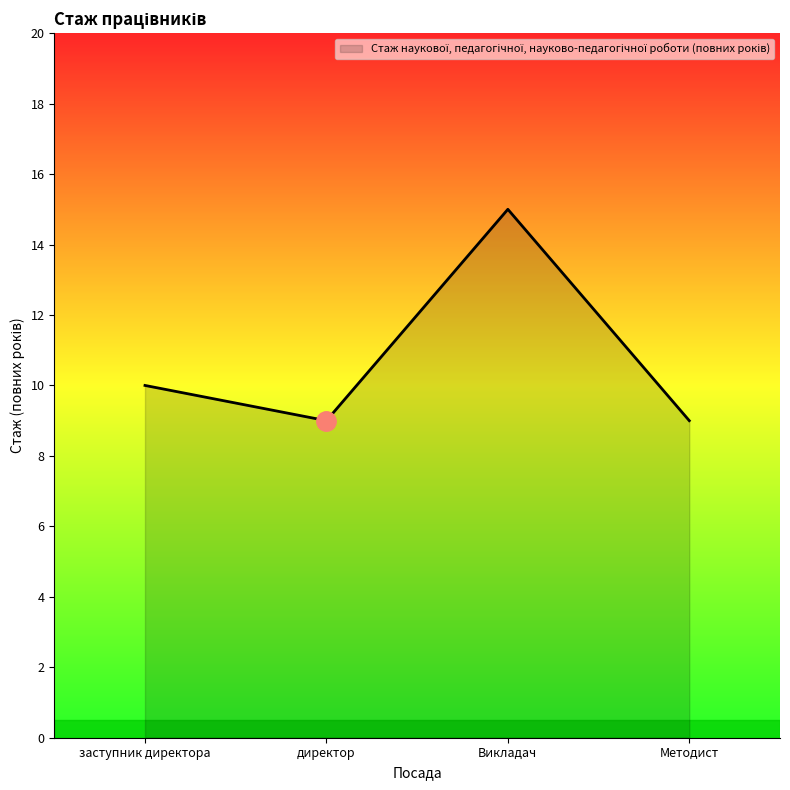

Which label corresponds to the largest value in the chart?

Викладач